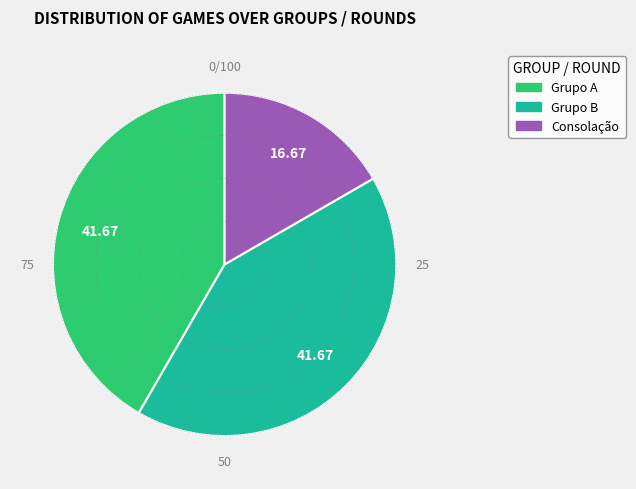

Does Grupo B account for over 50% of the chart?

No